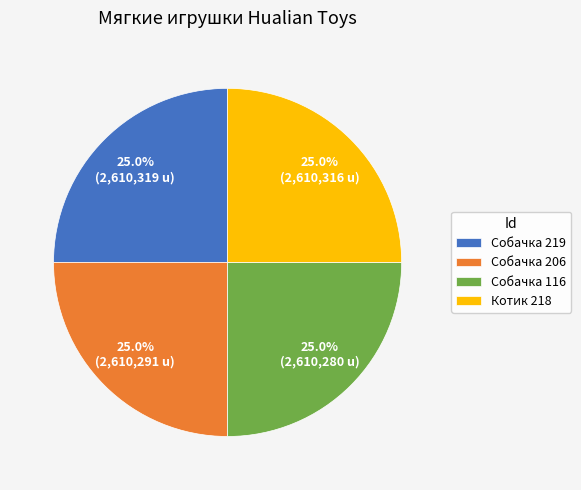

How many slices are in this pie chart?

4